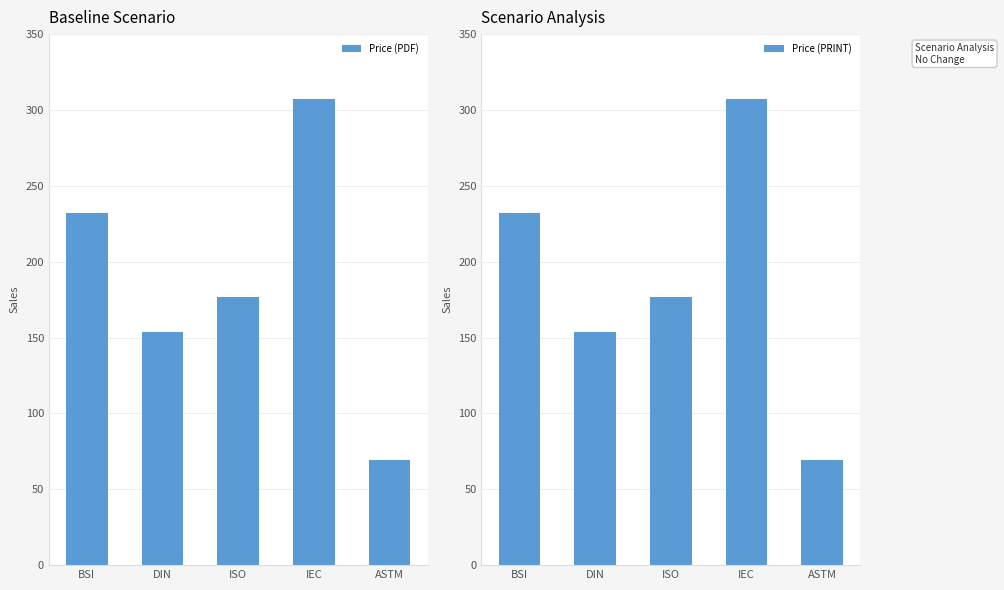

Reading left to right, list all the values displayed in this chart.

Price (PDF): 231.9	153.8	176.5	307.5	69.0
Price (PRINT): 231.9	153.8	176.5	307.5	69.0